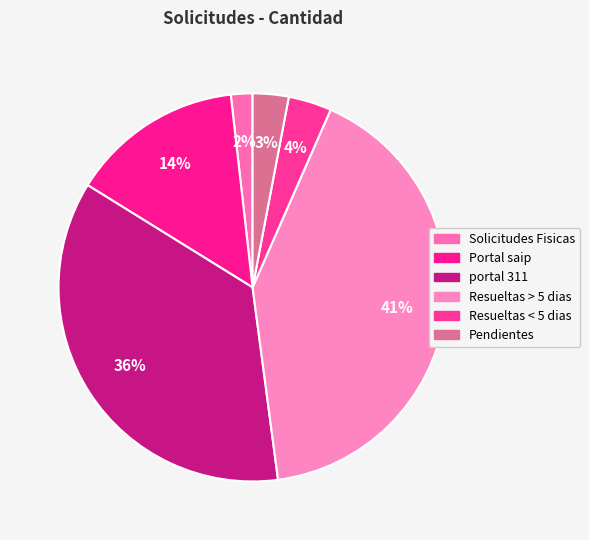

Count the number of slices in the pie.

6